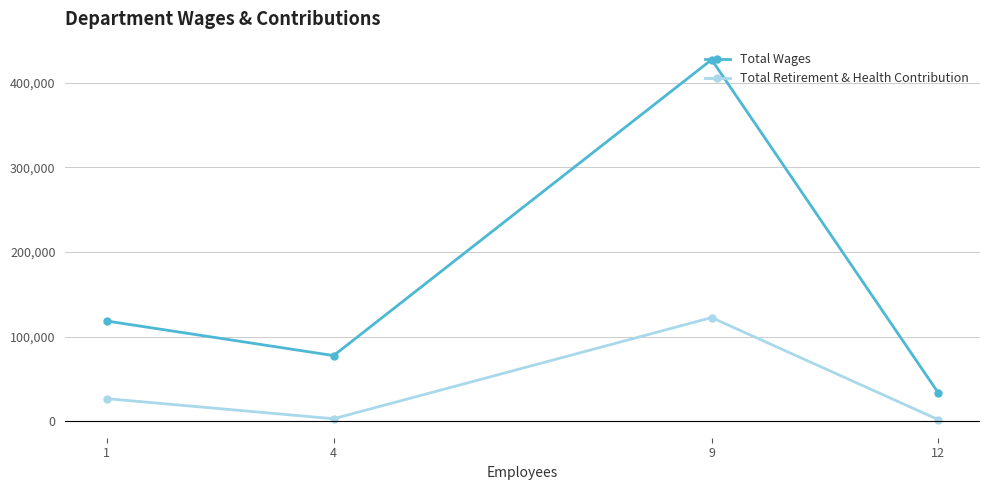

True or false: Total Wages and Total Retirement & Health Contribution cross at least once.

False